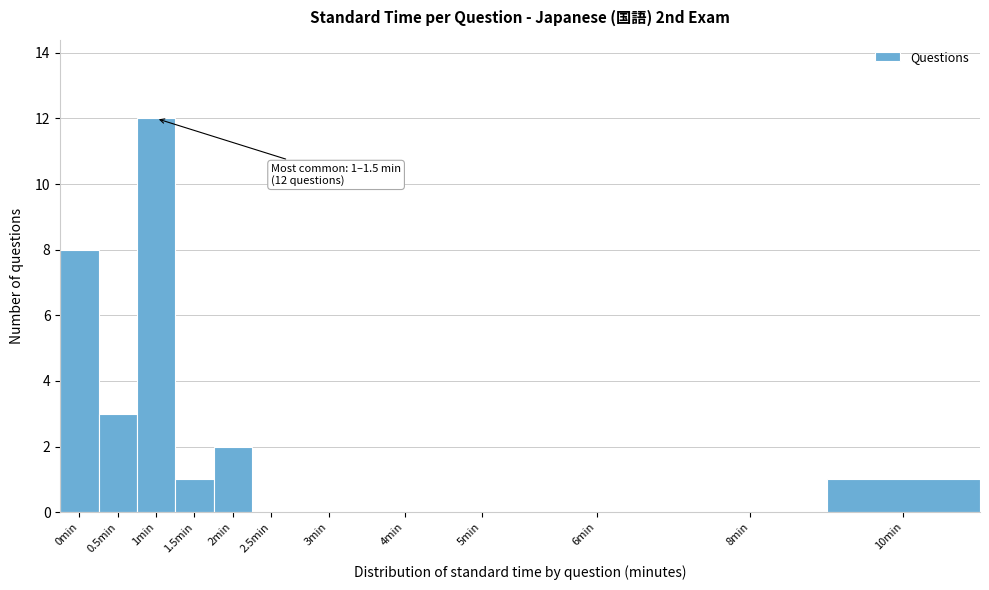

Reading right to left, list all the values displayed in this chart.

10min=1	8min=0	6min=0	5min=0	4min=0	3min=0	2.5min=0	2min=2	1.5min=1	1min=12	0.5min=3	0min=8